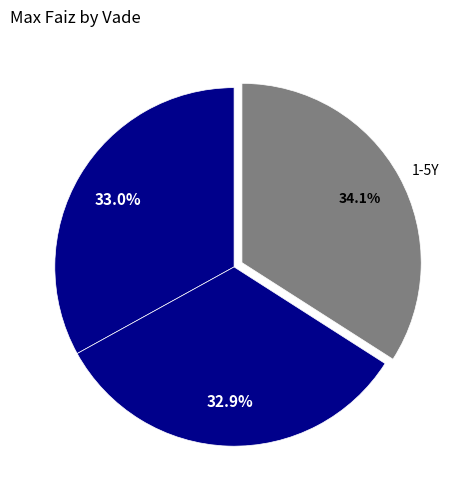

To the nearest percent, what is the difference between the 1-5Y and 3-6M slice percentages?

1%